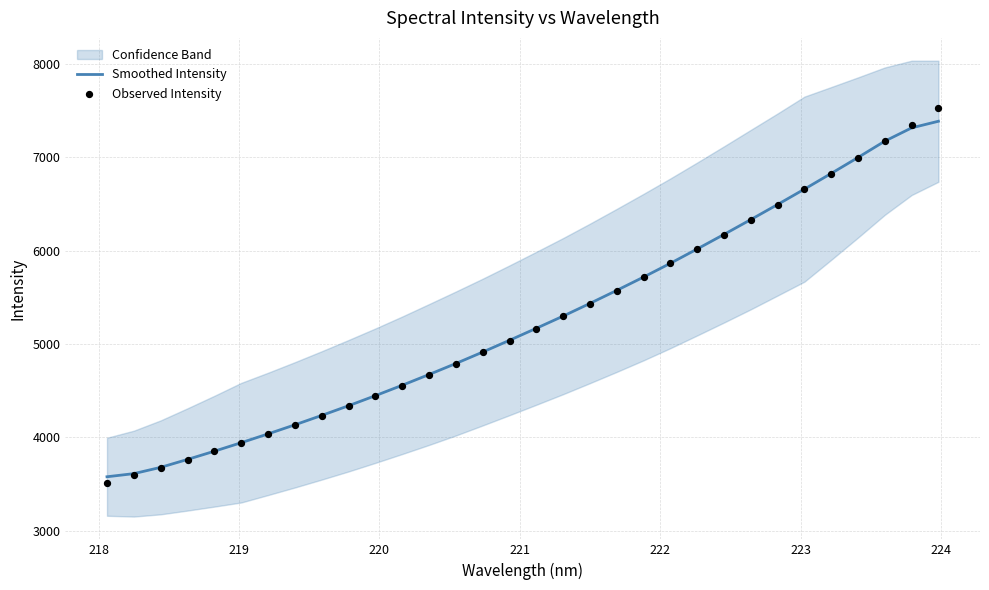

Is the value of Smoothed Intensity at 31 greater than the value of Observed Intensity at 30?

Yes